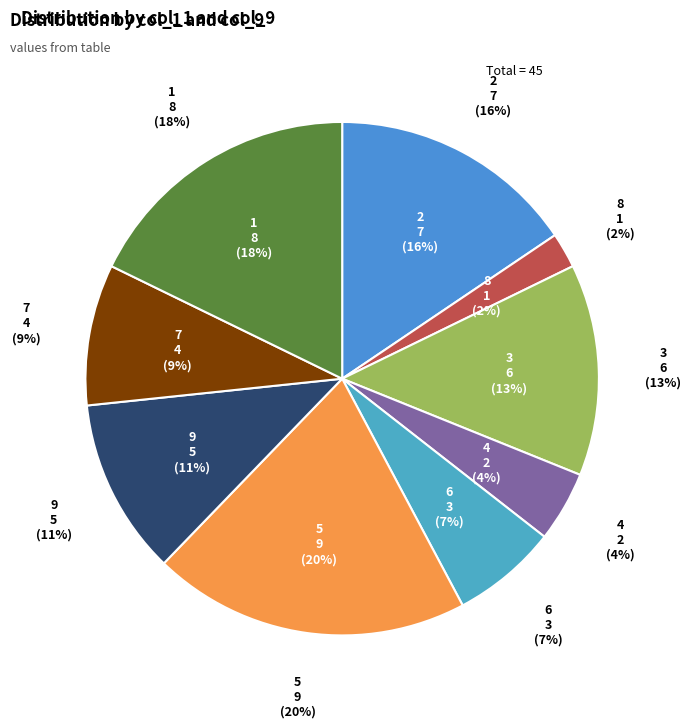

What percentage is the 4 slice, to the nearest percent?

4%